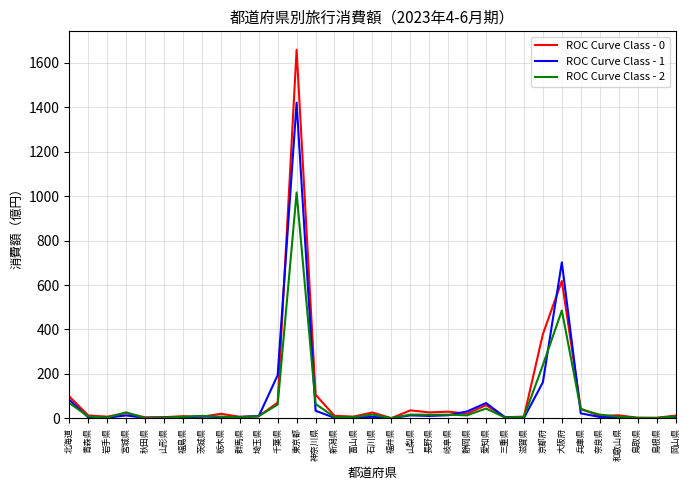

How many series are shown in this chart?

3